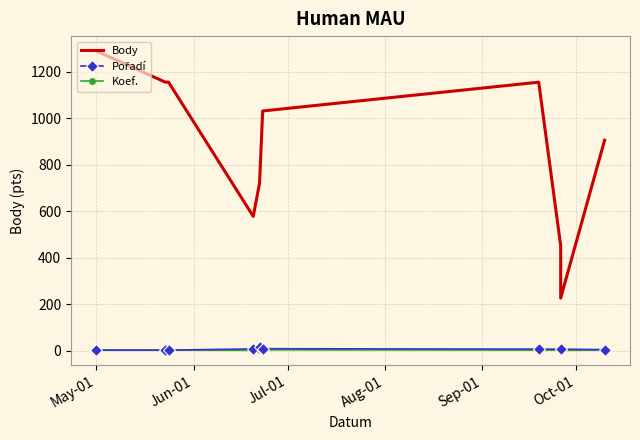

Which category has the highest value in the Koef. series?

Sep-01